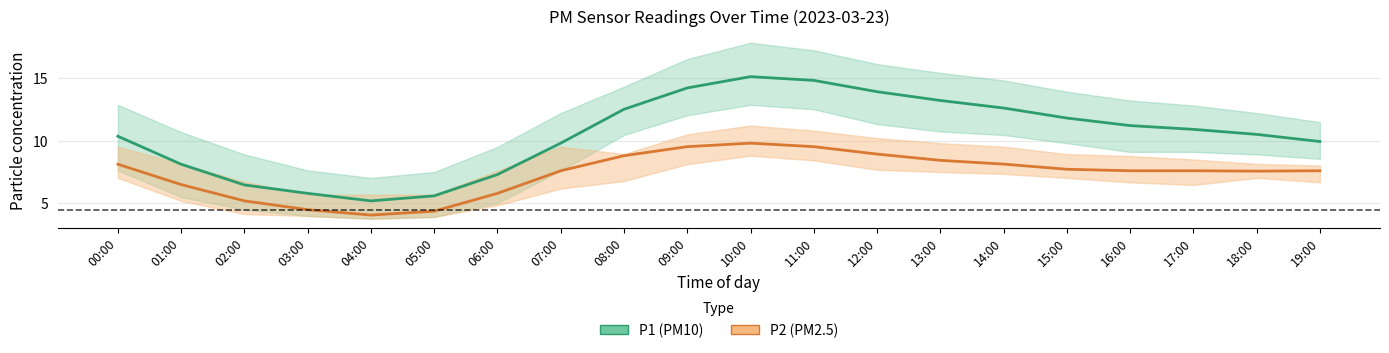

True or false: P2 and P1 cross at least once.

False